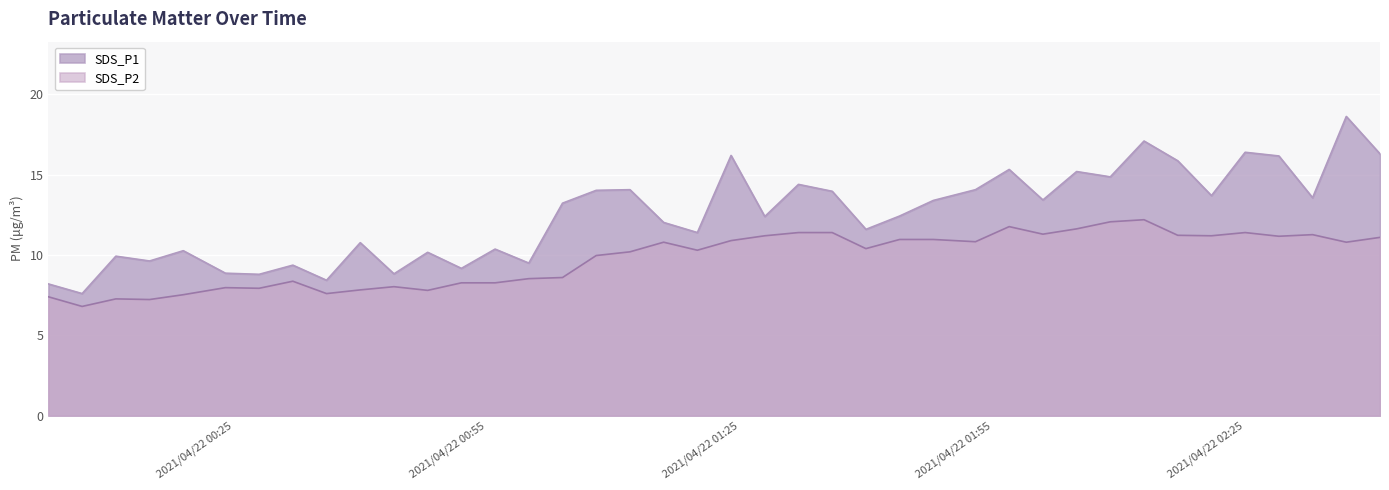

Reading left to right, list all the values displayed in this chart.

SDS_P1: 2021/04/22 00:03=8.2	2021/04/22 00:07=7.6	2021/04/22 00:11=9.9	2021/04/22 00:15=9.6	2021/04/22 00:19=10.3	2021/04/22 00:24=8.9	2021/04/22 00:28=8.8	2021/04/22 00:32=9.4	2021/04/22 00:36=8.4	2021/04/22 00:40=10.8	2021/04/22 00:44=8.8	2021/04/22 00:48=10.2	2021/04/22 00:52=9.2	2021/04/22 00:56=10.4	2021/04/22 01:00=9.5	2021/04/22 01:04=13.2	2021/04/22 01:08=14.0	2021/04/22 01:12=14.1	2021/04/22 01:16=12.0	2021/04/22 01:20=11.4	2021/04/22 01:24=16.2	2021/04/22 01:28=12.4	2021/04/22 01:32=14.4	2021/04/22 01:36=14.0	2021/04/22 01:40=11.6	2021/04/22 01:44=12.4	2021/04/22 01:48=13.4	2021/04/22 01:53=14.1	2021/04/22 01:57=15.3	2021/04/22 02:01=13.4	2021/04/22 02:05=15.2	2021/04/22 02:09=14.9	2021/04/22 02:13=17.1	2021/04/22 02:17=15.9	2021/04/22 02:21=13.7	2021/04/22 02:25=16.4	2021/04/22 02:29=16.2	2021/04/22 02:33=13.6	2021/04/22 02:37=18.6	2021/04/22 02:41=16.3
SDS_P2: 2021/04/22 00:03=7.4	2021/04/22 00:07=6.8	2021/04/22 00:11=7.3	2021/04/22 00:15=7.2	2021/04/22 00:19=7.5	2021/04/22 00:24=8.0	2021/04/22 00:28=7.9	2021/04/22 00:32=8.4	2021/04/22 00:36=7.6	2021/04/22 00:40=7.8	2021/04/22 00:44=8.0	2021/04/22 00:48=7.8	2021/04/22 00:52=8.3	2021/04/22 00:56=8.3	2021/04/22 01:00=8.5	2021/04/22 01:04=8.6	2021/04/22 01:08=10.0	2021/04/22 01:12=10.2	2021/04/22 01:16=10.8	2021/04/22 01:20=10.3	2021/04/22 01:24=10.9	2021/04/22 01:28=11.2	2021/04/22 01:32=11.4	2021/04/22 01:36=11.4	2021/04/22 01:40=10.4	2021/04/22 01:44=11.0	2021/04/22 01:48=11.0	2021/04/22 01:53=10.8	2021/04/22 01:57=11.8	2021/04/22 02:01=11.3	2021/04/22 02:05=11.6	2021/04/22 02:09=12.1	2021/04/22 02:13=12.2	2021/04/22 02:17=11.2	2021/04/22 02:21=11.2	2021/04/22 02:25=11.4	2021/04/22 02:29=11.2	2021/04/22 02:33=11.3	2021/04/22 02:37=10.8	2021/04/22 02:41=11.1